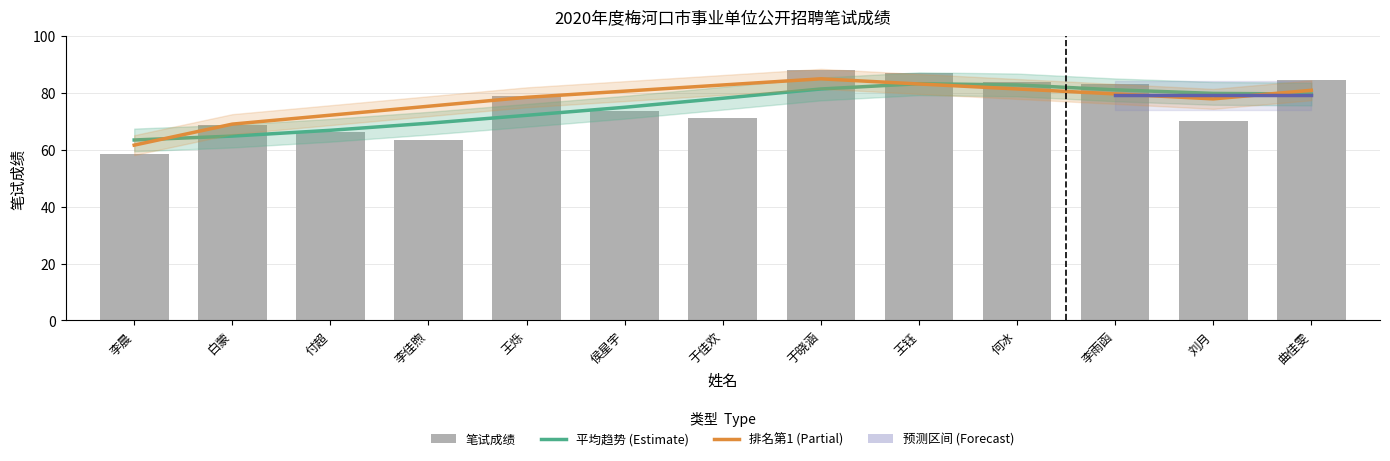

Which has a higher value, 白蒙 or 李佳煦?

白蒙